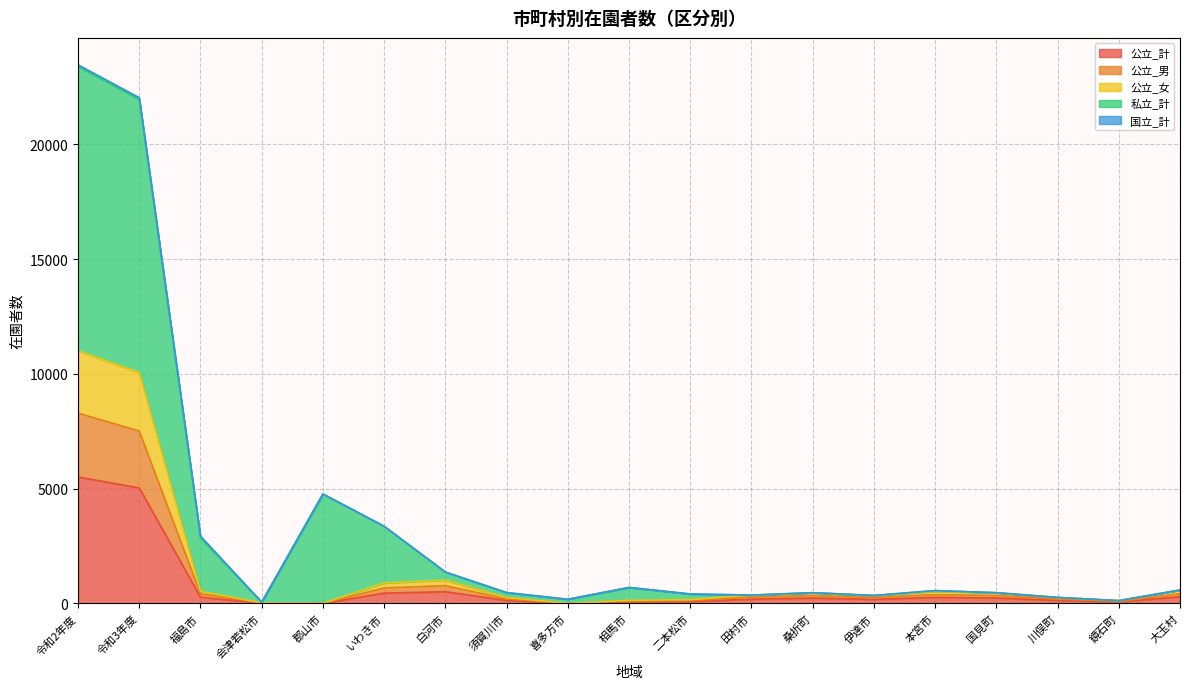

True or false: 公立_女 has more than 2 points higher than both neighbors.

True